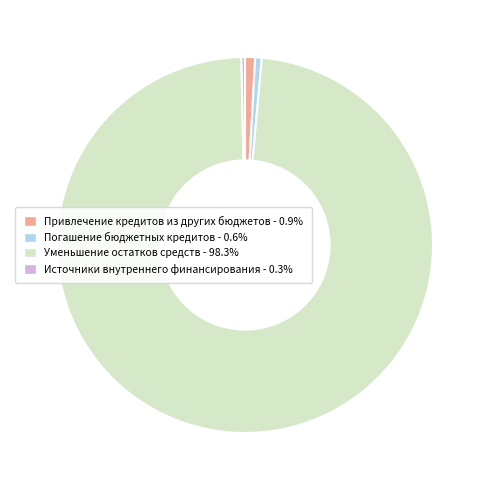

Does Уменьшение остатков средств account for over 50% of the chart?

Yes